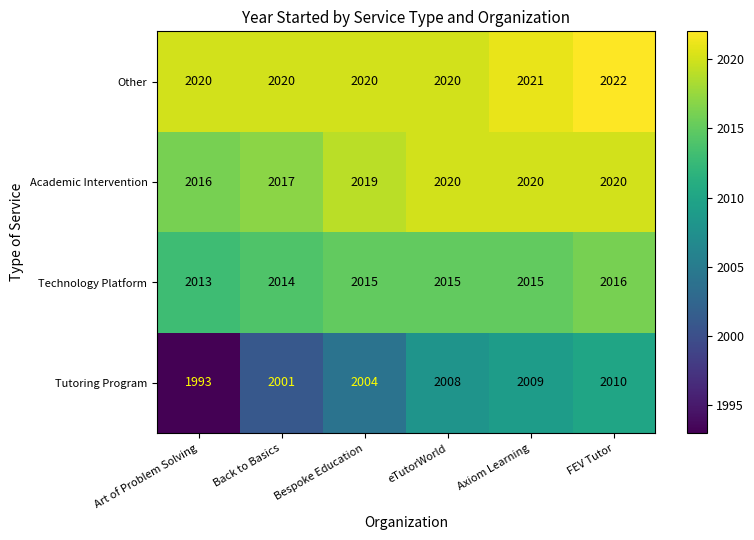

At Axiom Learning, list the series in order from largest to smallest.

Other, Academic Intervention, Technology Platform, Tutoring Program